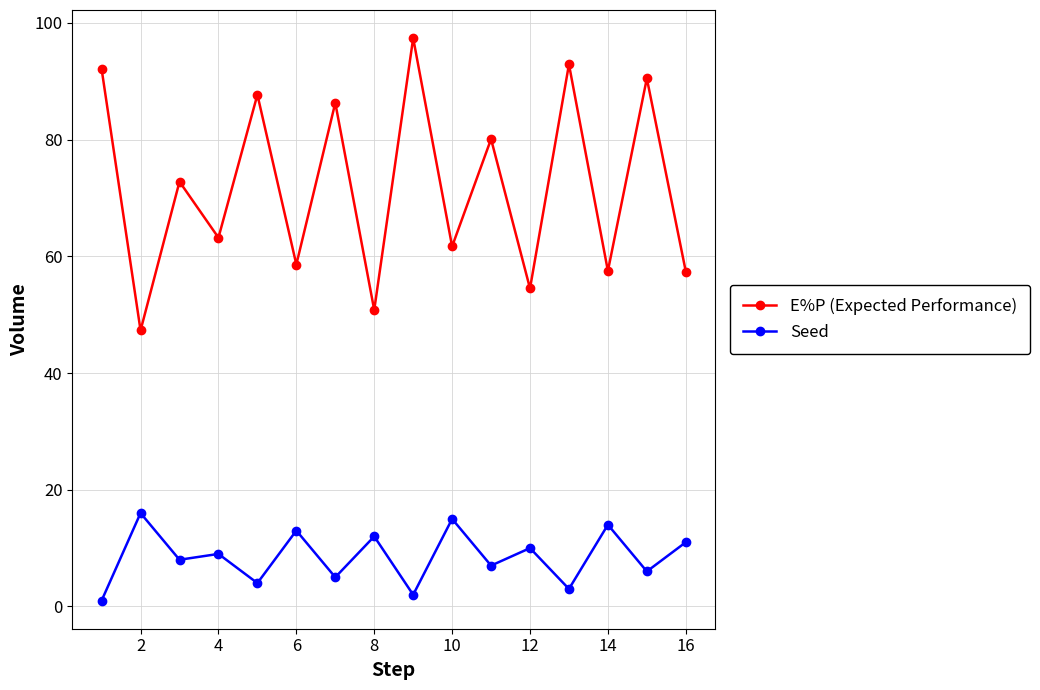

True or false: E%P (Expected Performance) has more than 1 interior local peaks.

True